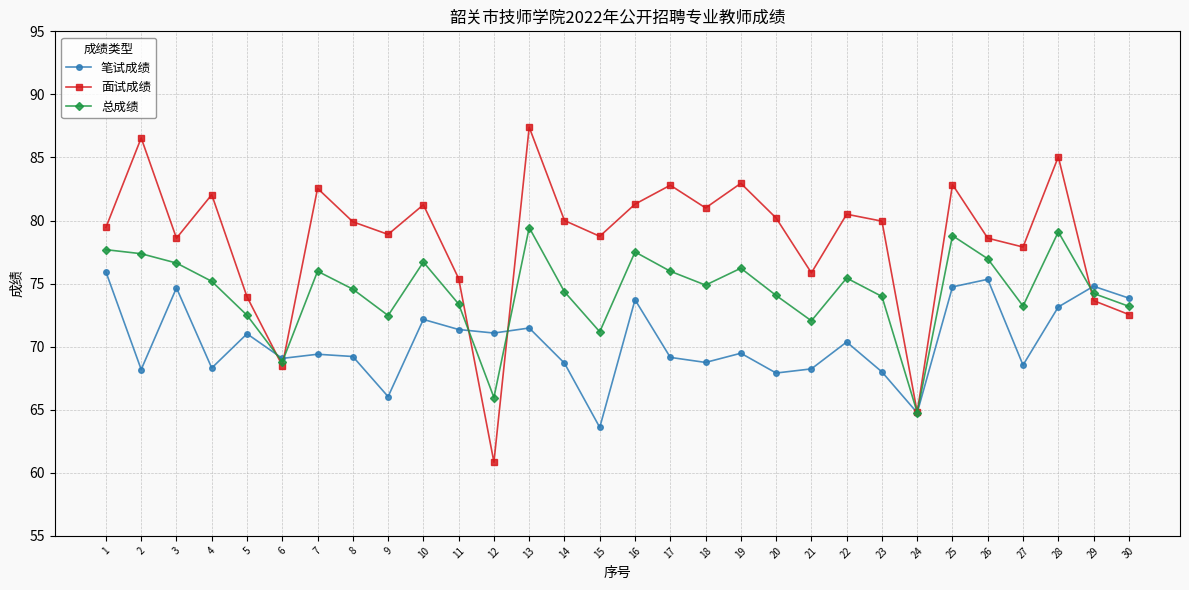

In 笔试成绩, how many points are lower than both neighbors (excluding endpoints)?

10